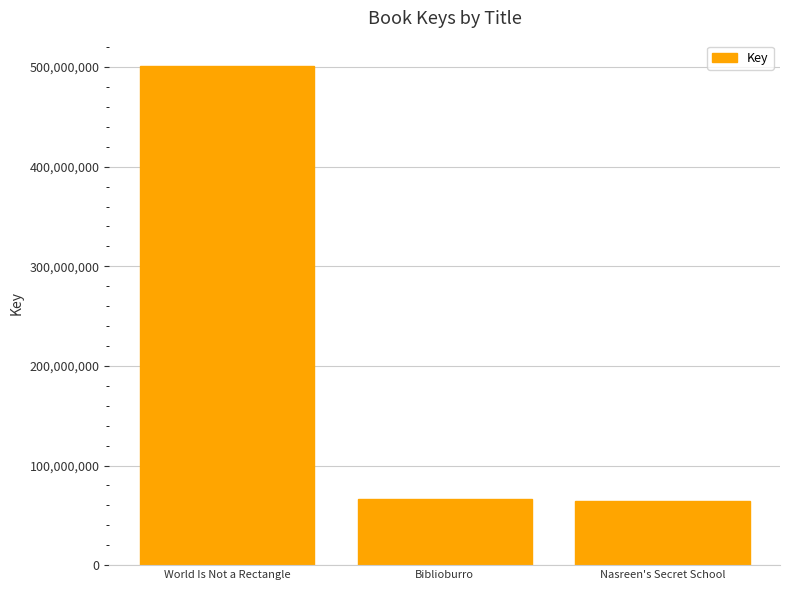

Which label corresponds to the largest value in the chart?

World Is Not a Rectangle